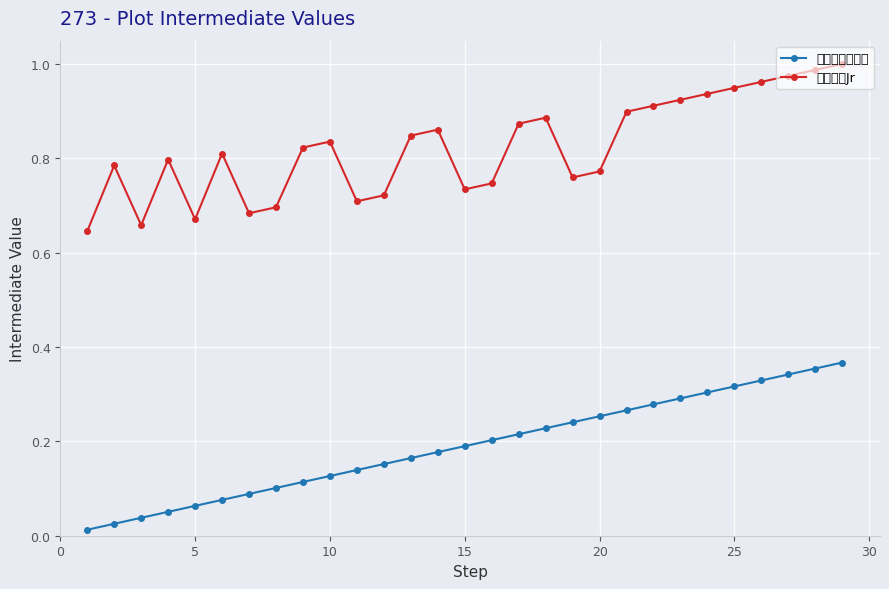

True or false: ジャパンカップ and ルーキーJr intersect in this chart.

False